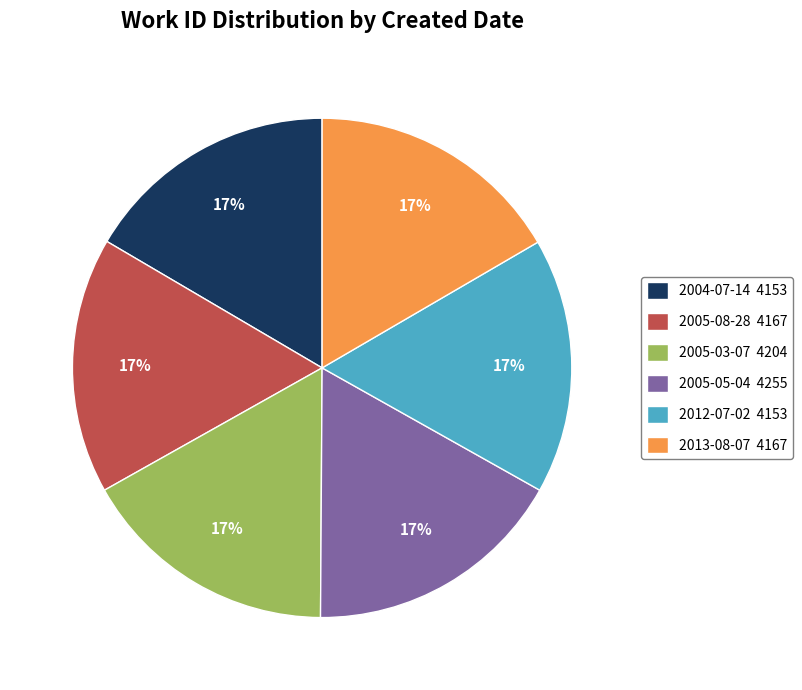

How many slices are in this pie chart?

6